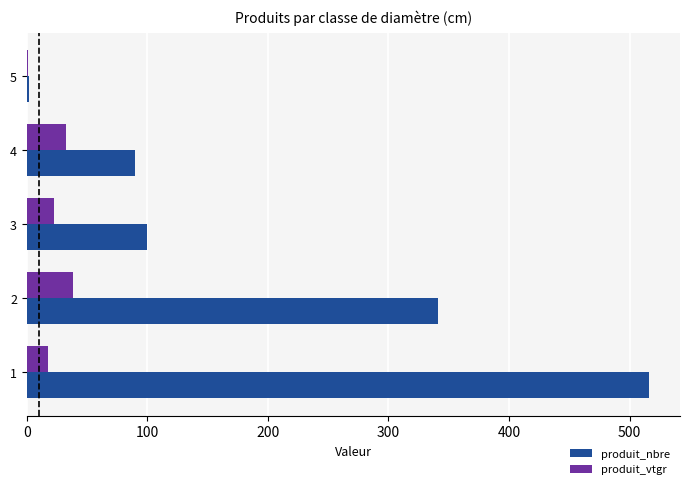

What is the greatest value displayed?

516.0